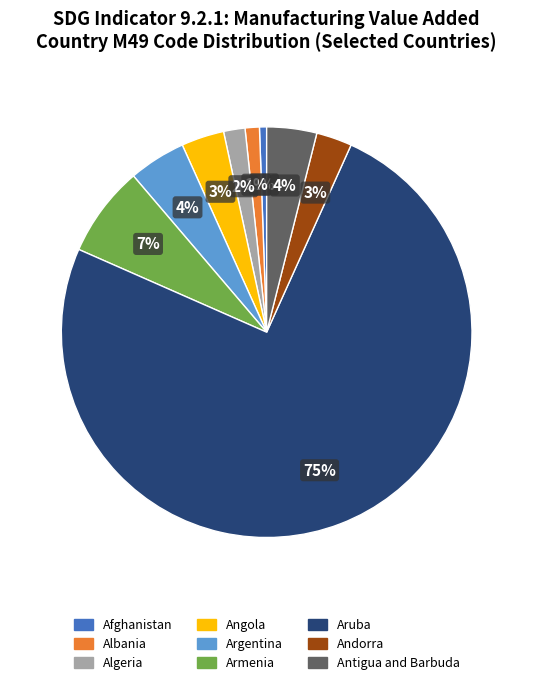

Between Algeria and Aruba, which is larger?

Aruba